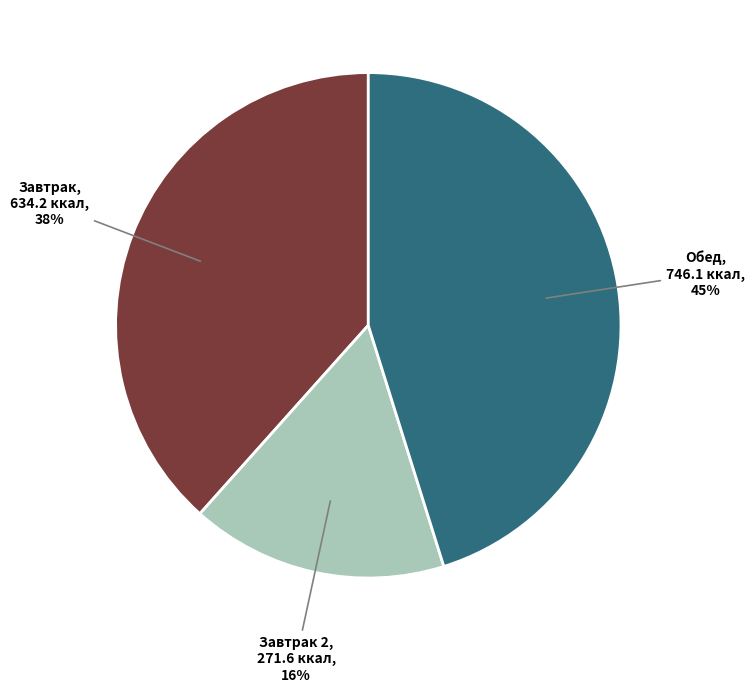

To the nearest percent, what is the difference between the largest and smallest slice percentages?

29%